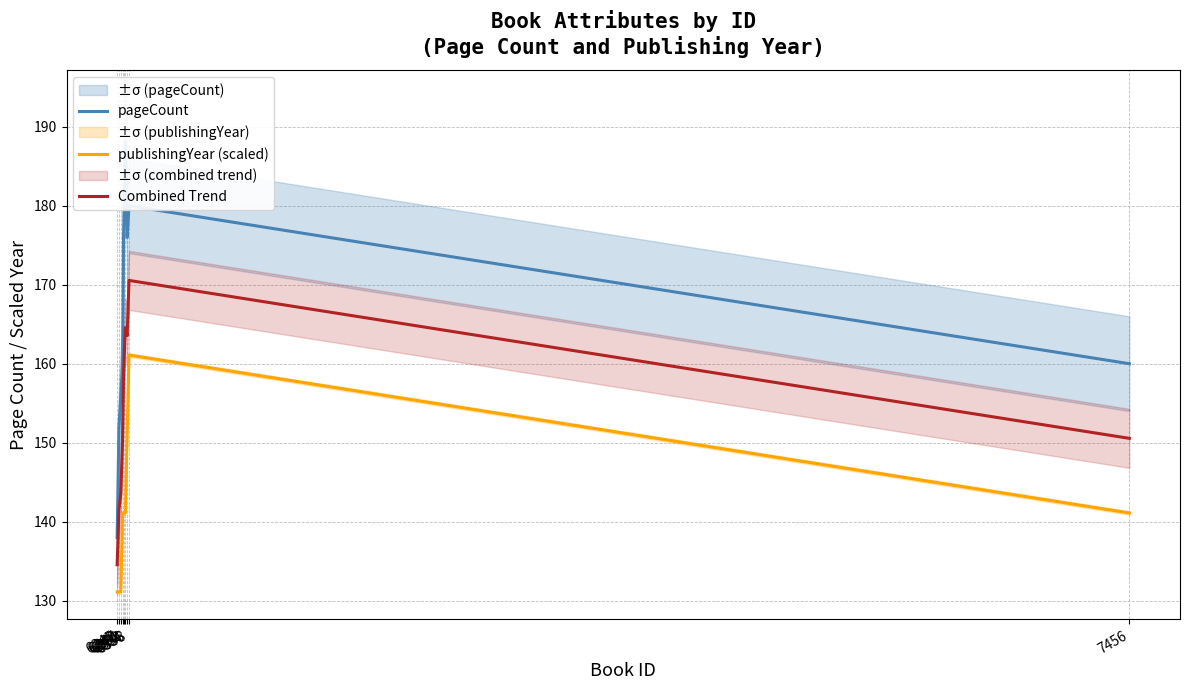

What is the highest value of the Combined Trend series?

170.6